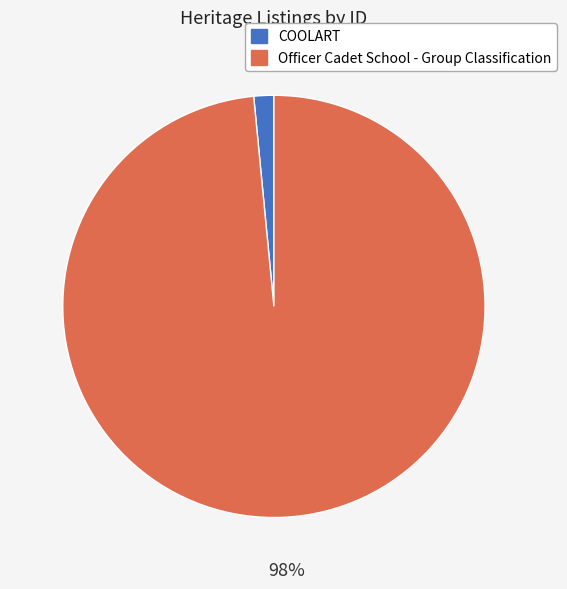

How many slices are in this pie chart?

2